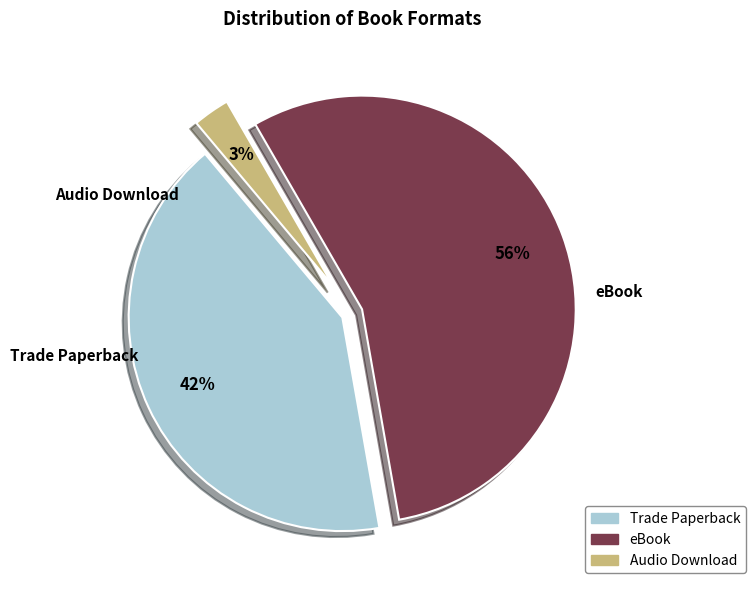

Is the sum of Audio Download and eBook greater than half?

Yes